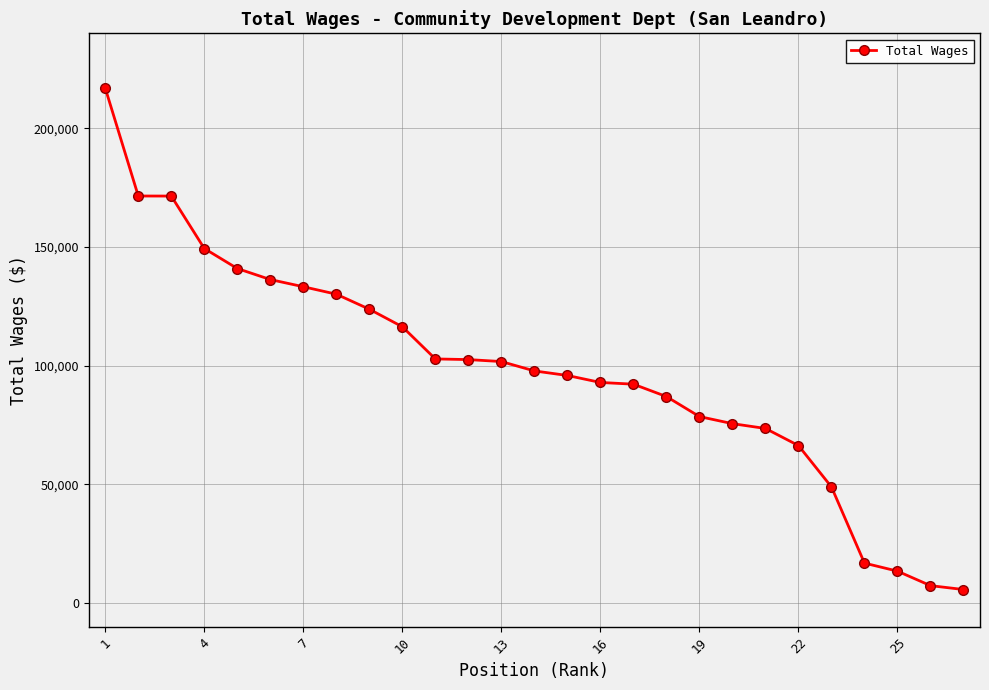

What is the difference between the second highest and second lowest values?

164095